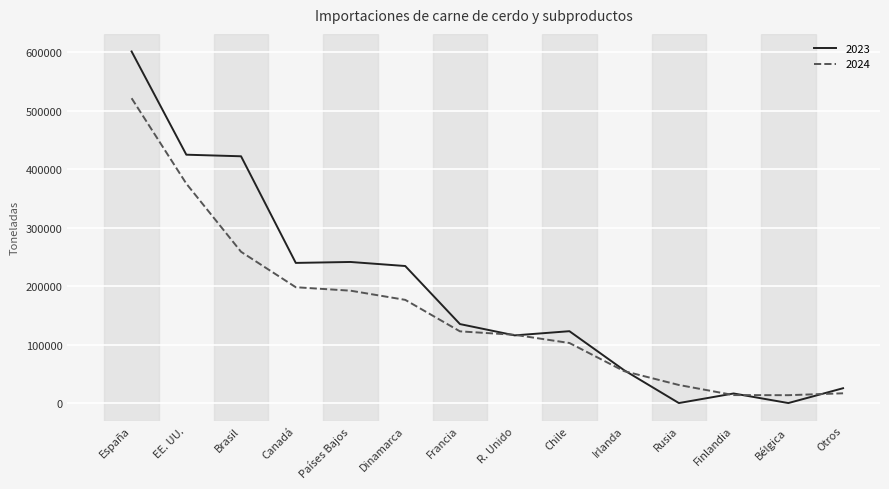

List the series in order of their overall mean, highest first.

2023, 2024